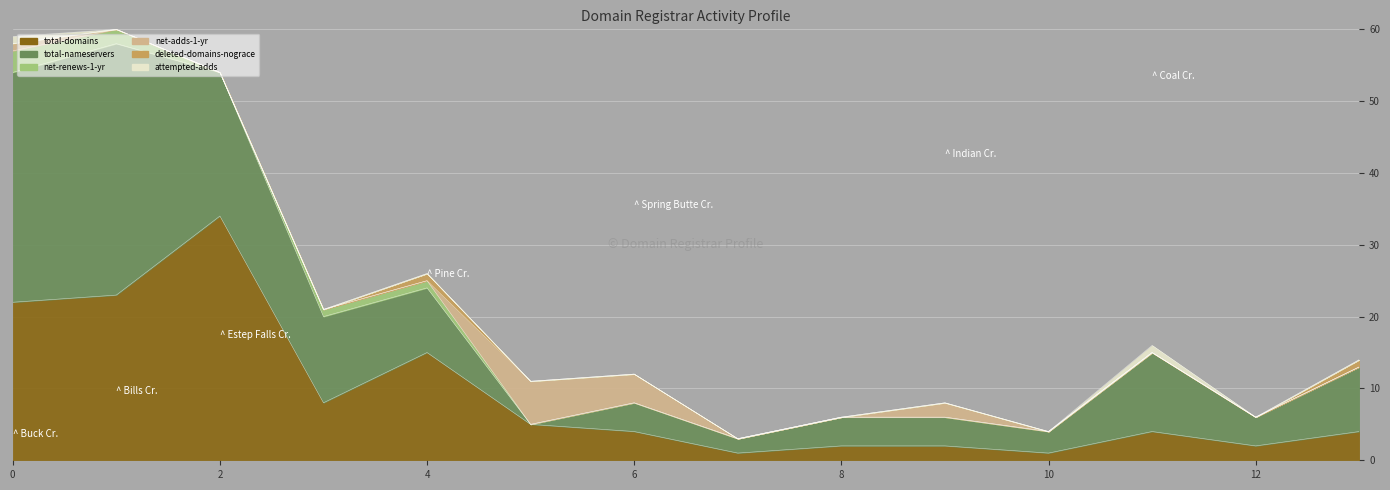

What is the average value of the total-nameservers series?

11